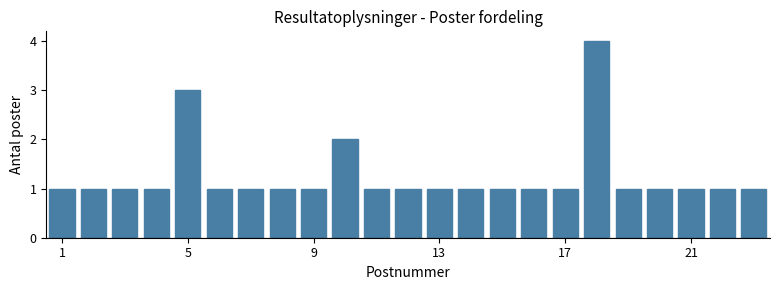

Read against the x-axis, roughly where is the centre of the tallest bar?

18.0